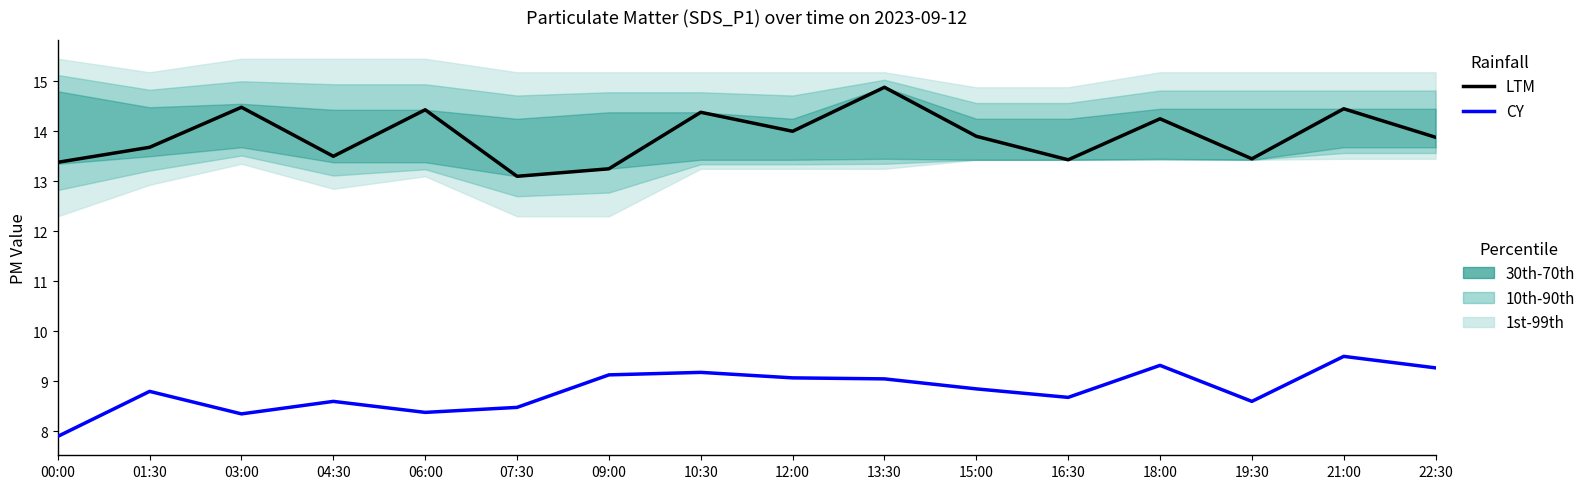

Is the value of CY at 22:30 greater than the value of LTM at 15:00?

No